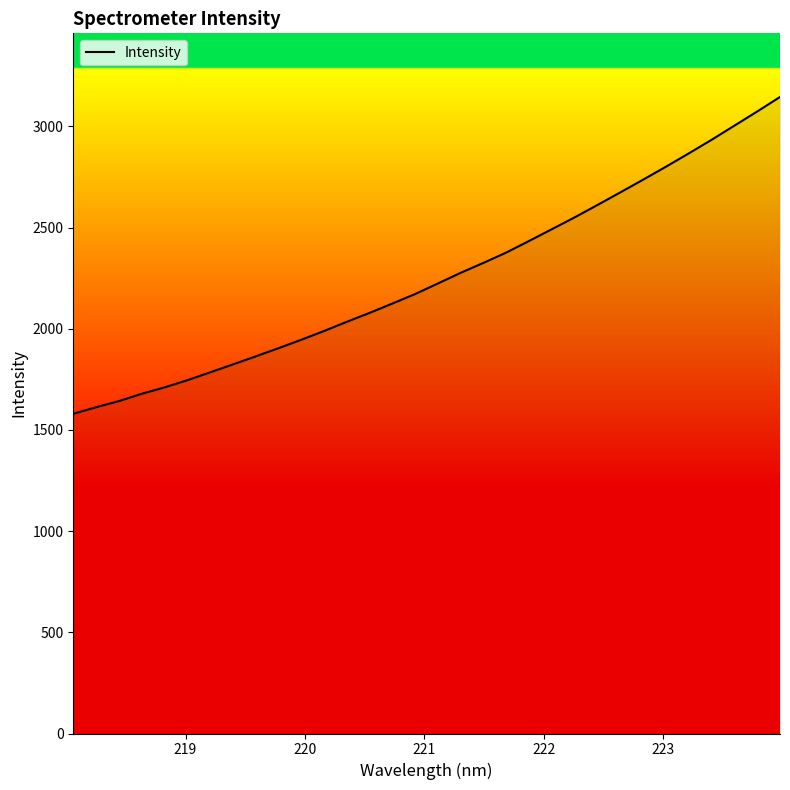

What is the difference between the second highest and second lowest values?

1461.6